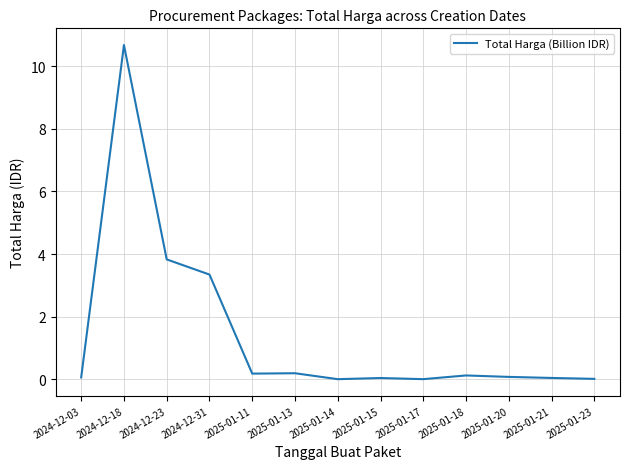

Which category has the highest value across all series?

2024-12-18